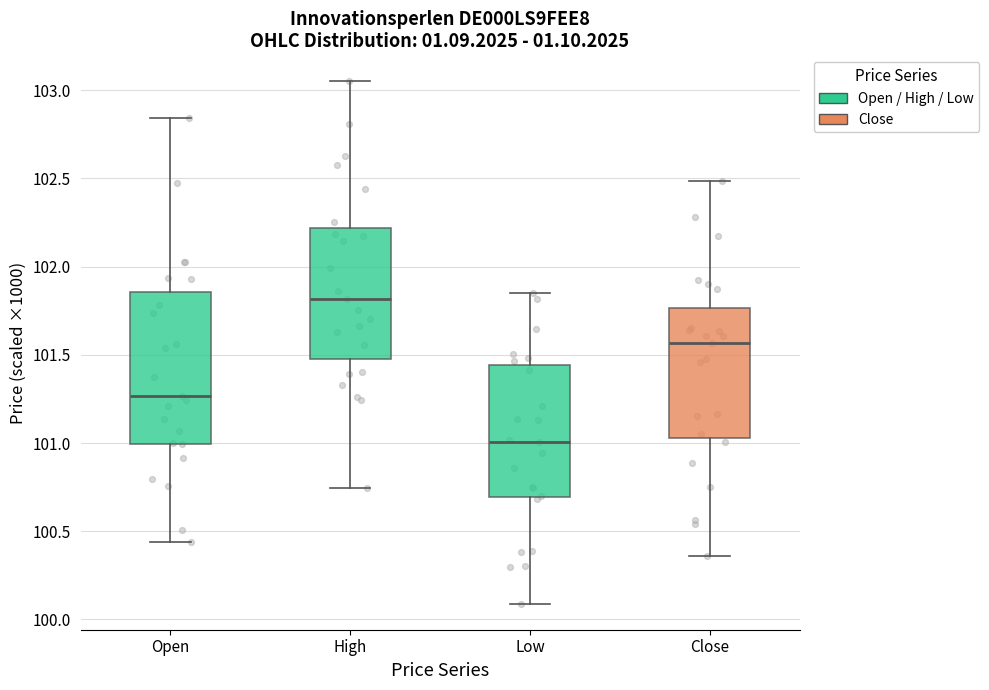

Reading left to right, read every box against the y-axis: the position of its median line, the range the box covers, and the ends of its whiskers. The values are not printed on the chart, so give them approximately, as read against the axis.

Open: median 101.25, box 101.00 to 101.85, whiskers 100.45 to 102.85
High: median 101.80, box 101.50 to 102.20, whiskers 100.75 to 103.05
Low: median 101.00, box 100.70 to 101.45, whiskers 100.10 to 101.85
Close: median 101.55, box 101.05 to 101.75, whiskers 100.35 to 102.50